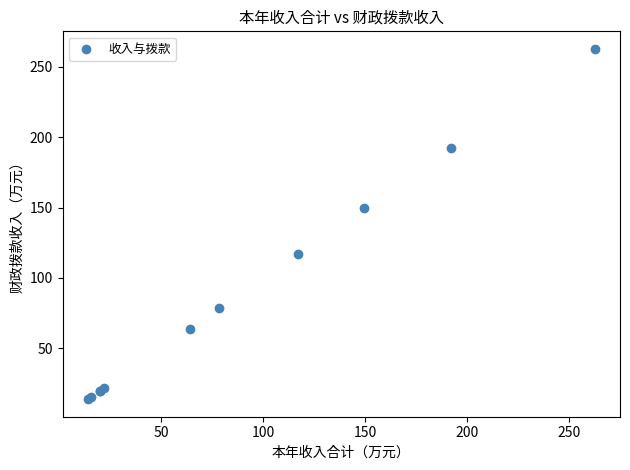

What Y value in the scatter plot is closest to 138?

149.5